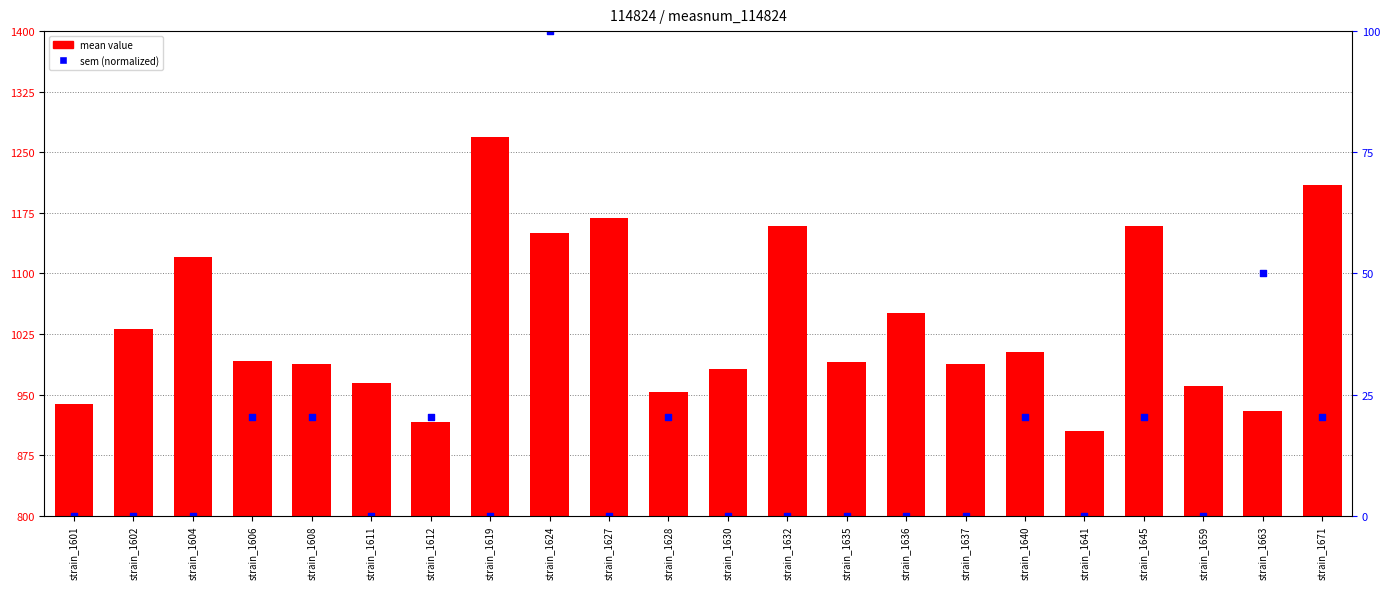

At which category is the sum across all series the highest?

strain_1624